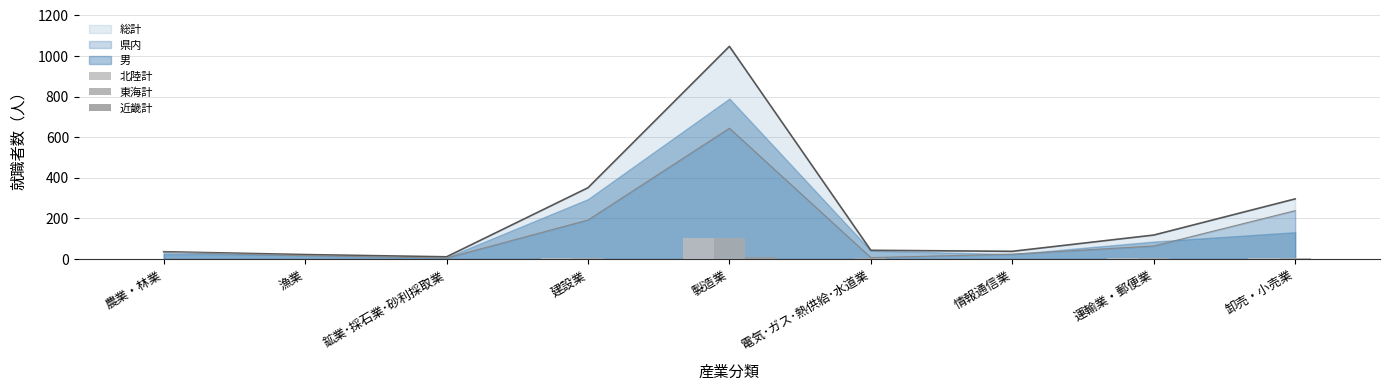

How many groups of bars are there?

9